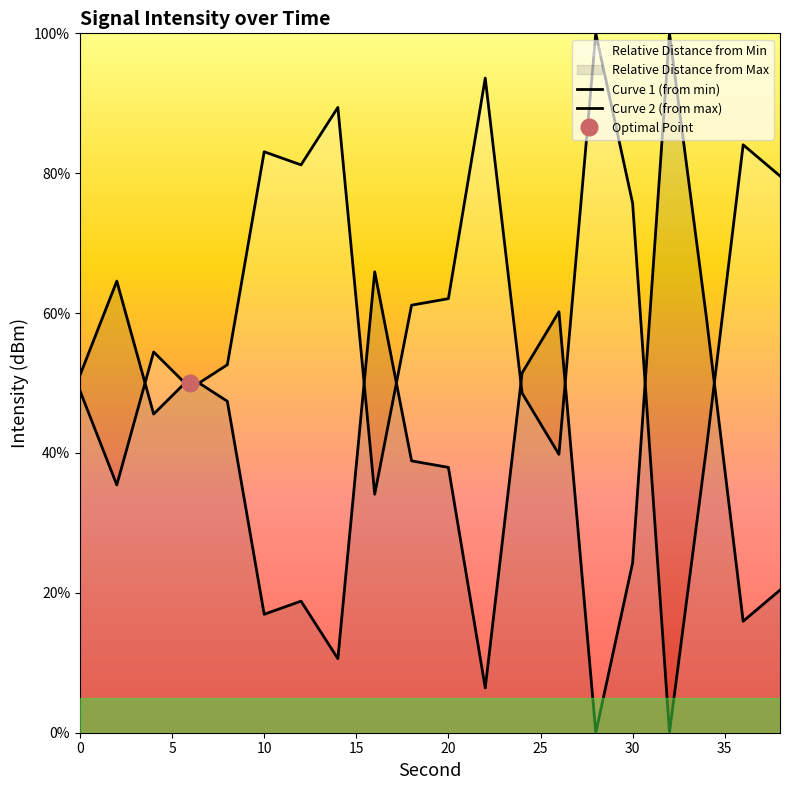

Which series has the largest range (max minus min)?

Curve 1 (from min)